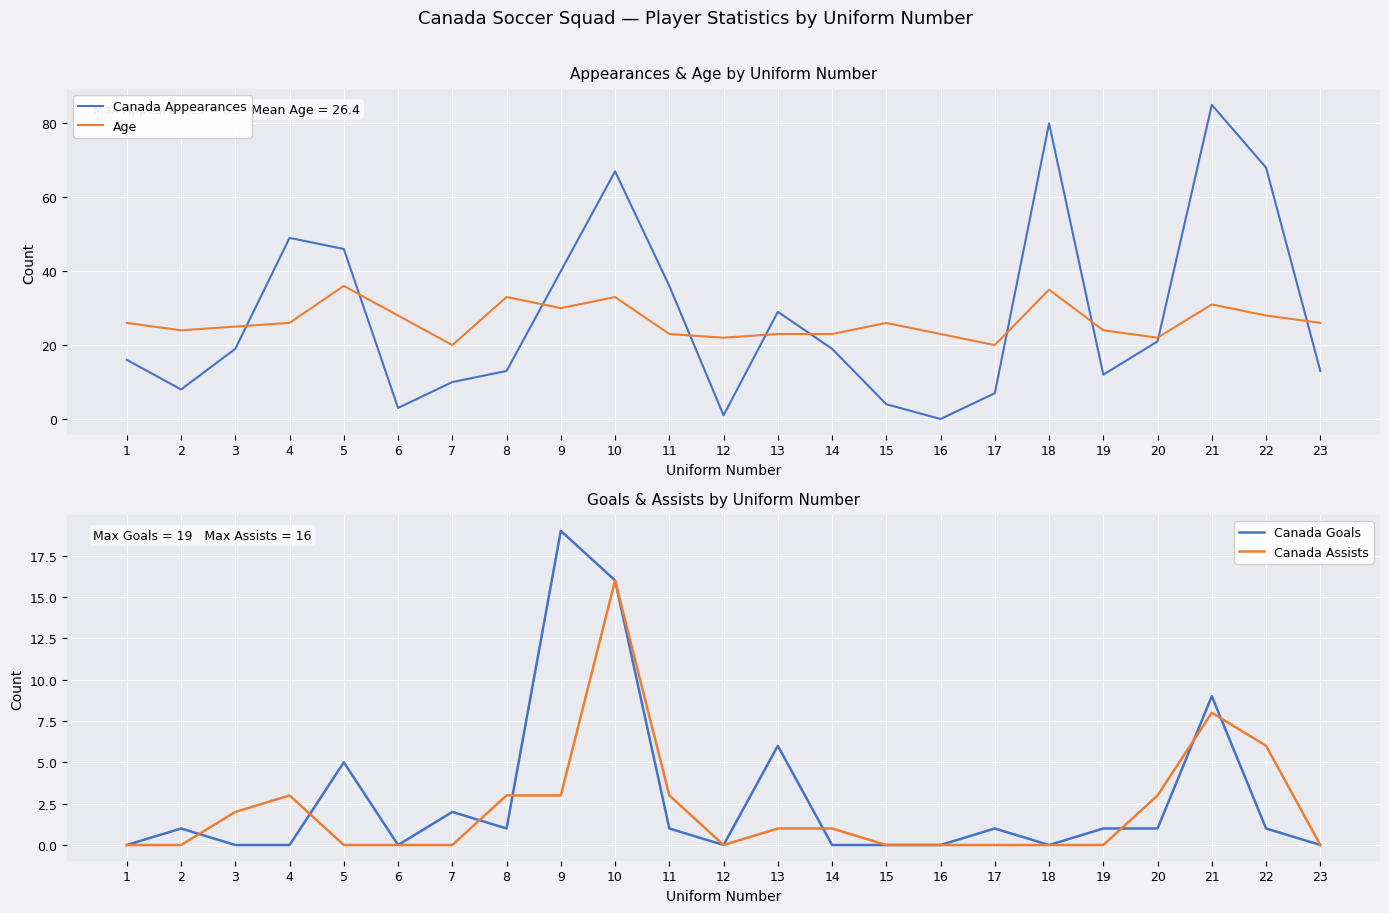

What is the difference between the maximum and second lowest values in the Canada Assists series?

16